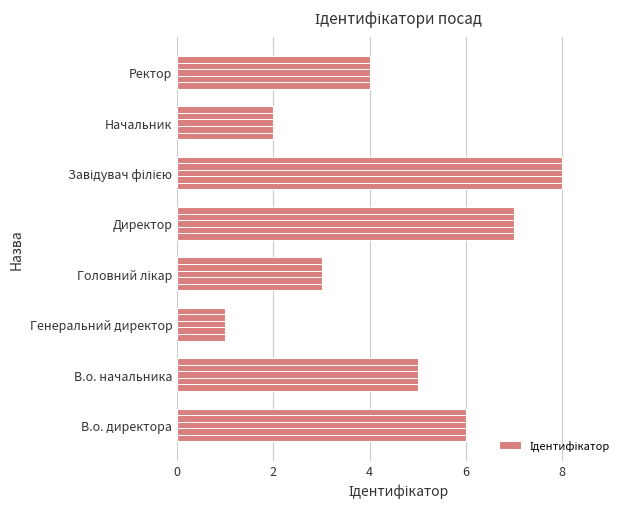

Reading bottom to top, list all the values displayed in this chart.

6	5	1	3	7	8	2	4